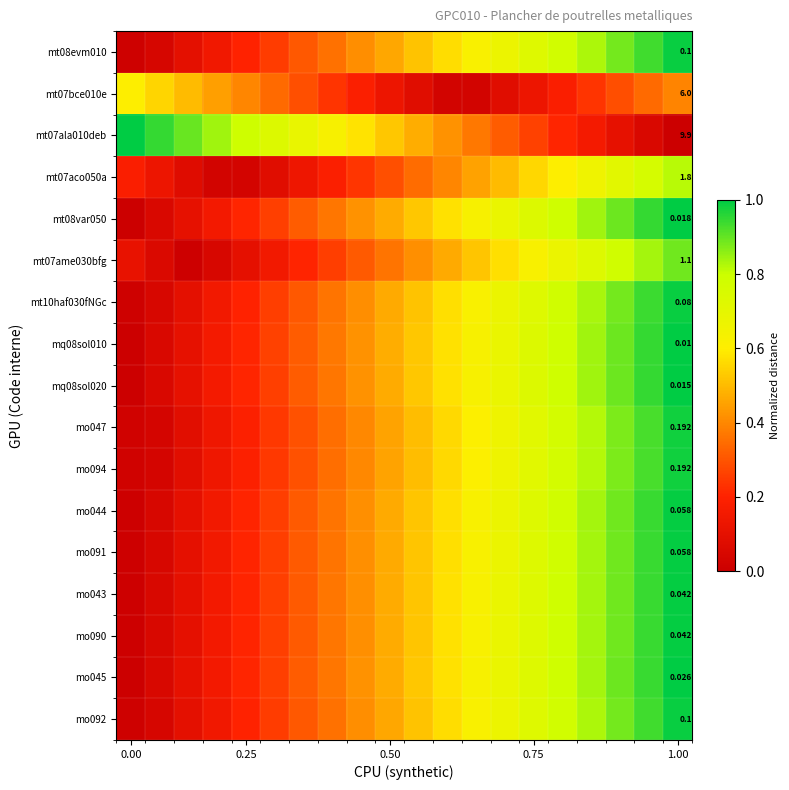

Which series has the largest total across all categories?

mt07ala010deb